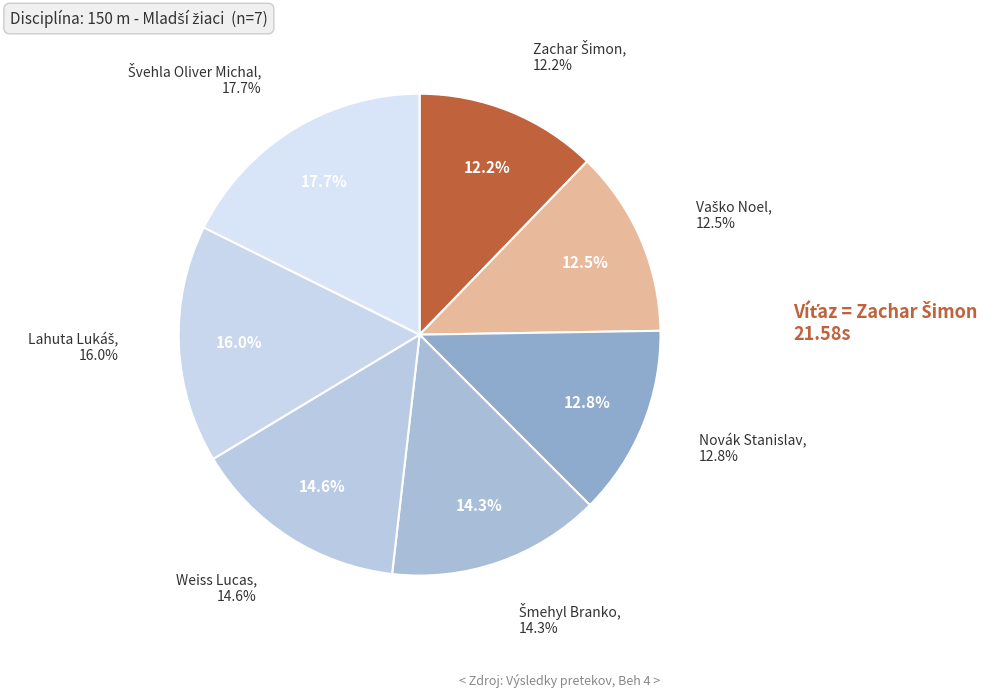

Count the number of slices in the pie.

7